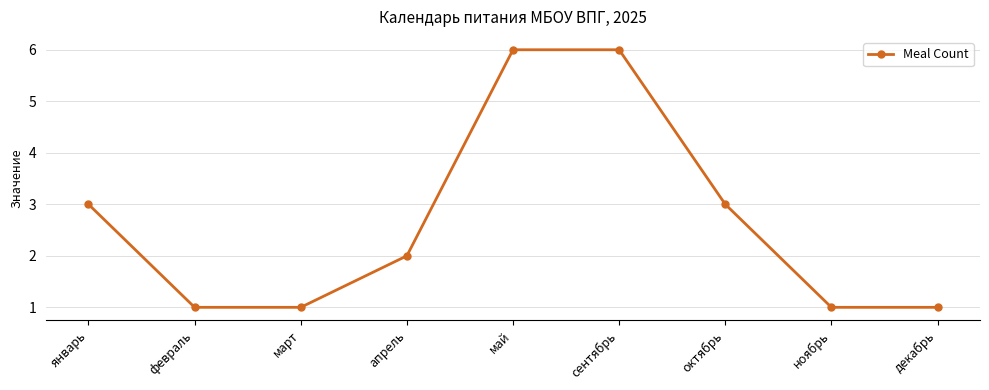

What is the change in value from май to ноябрь?

-5